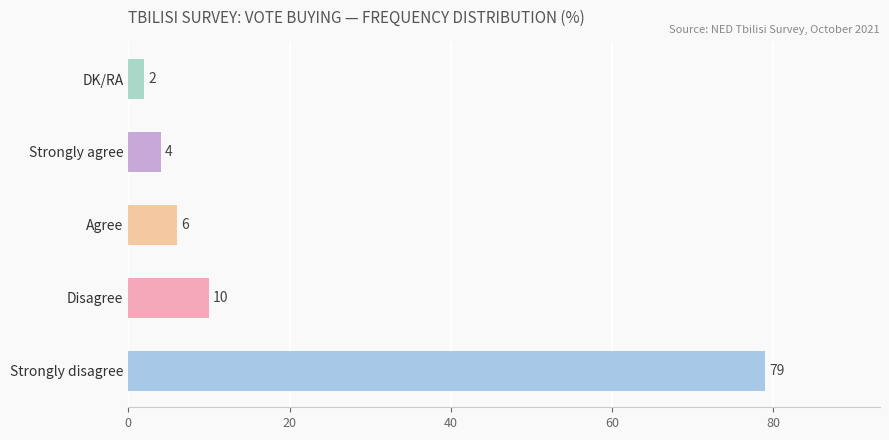

Rank the categories by value from lowest to highest.

DK/RA, Strongly agree, Agree, Disagree, Strongly disagree